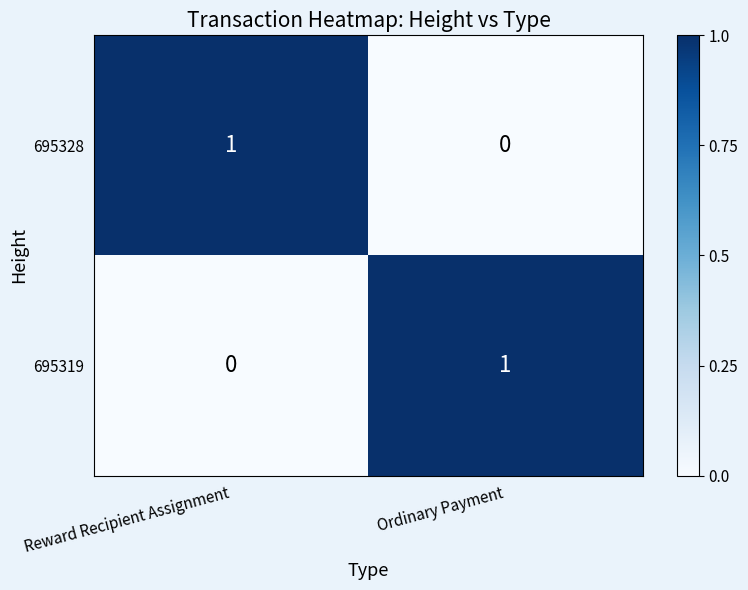

The 695328 series shows 0 at Ordinary Payment. True or false?

True